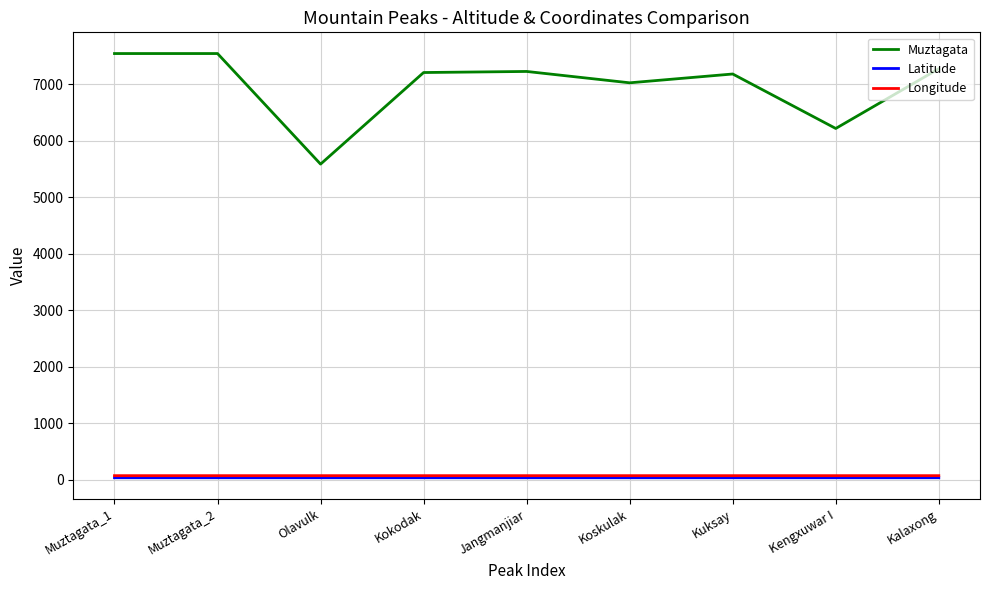

Which series changed the most between Koskulak and Kengxuwar I?

Muztagata